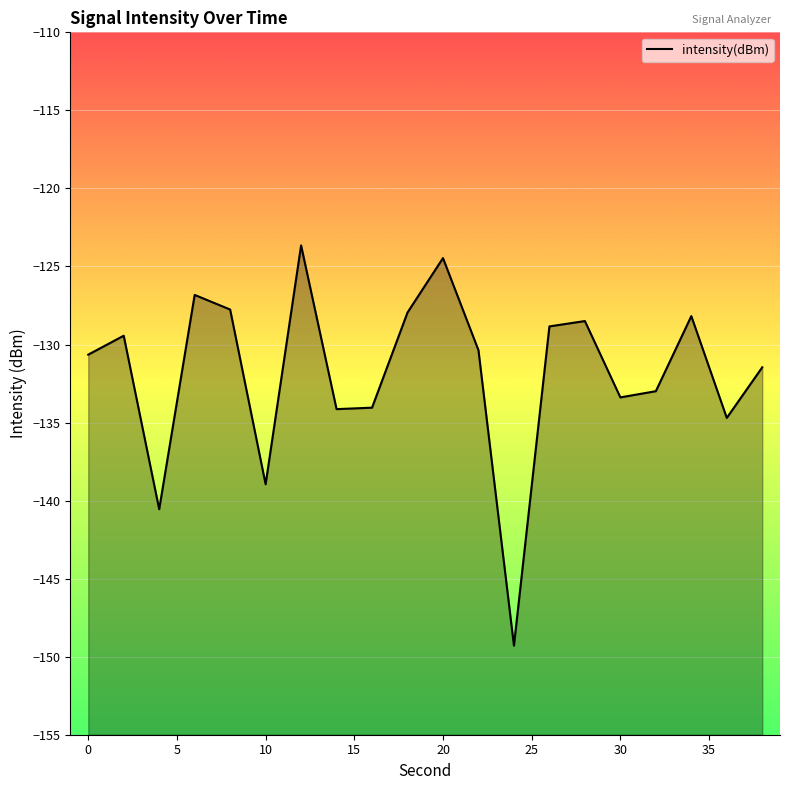

How many lines are shown in the chart?

1